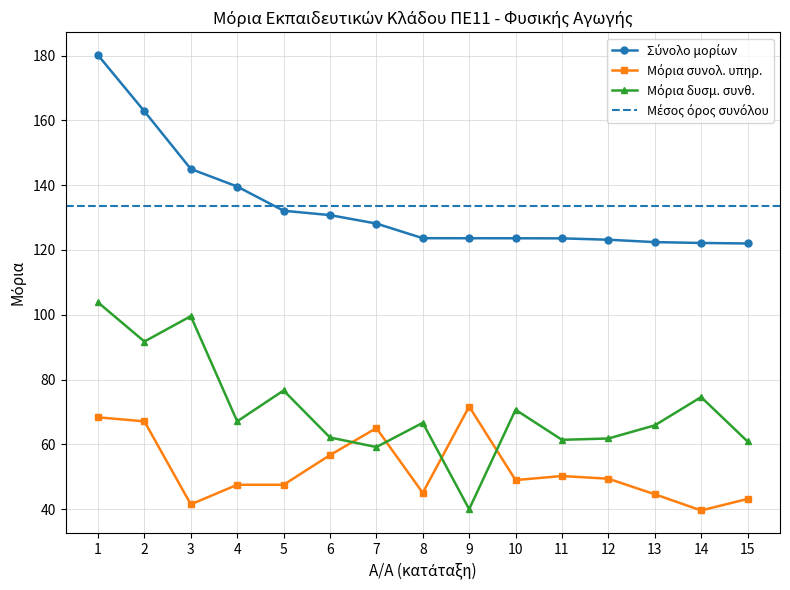

Which series has the largest range (max minus min)?

Μόρια δυσμ. συνθ.